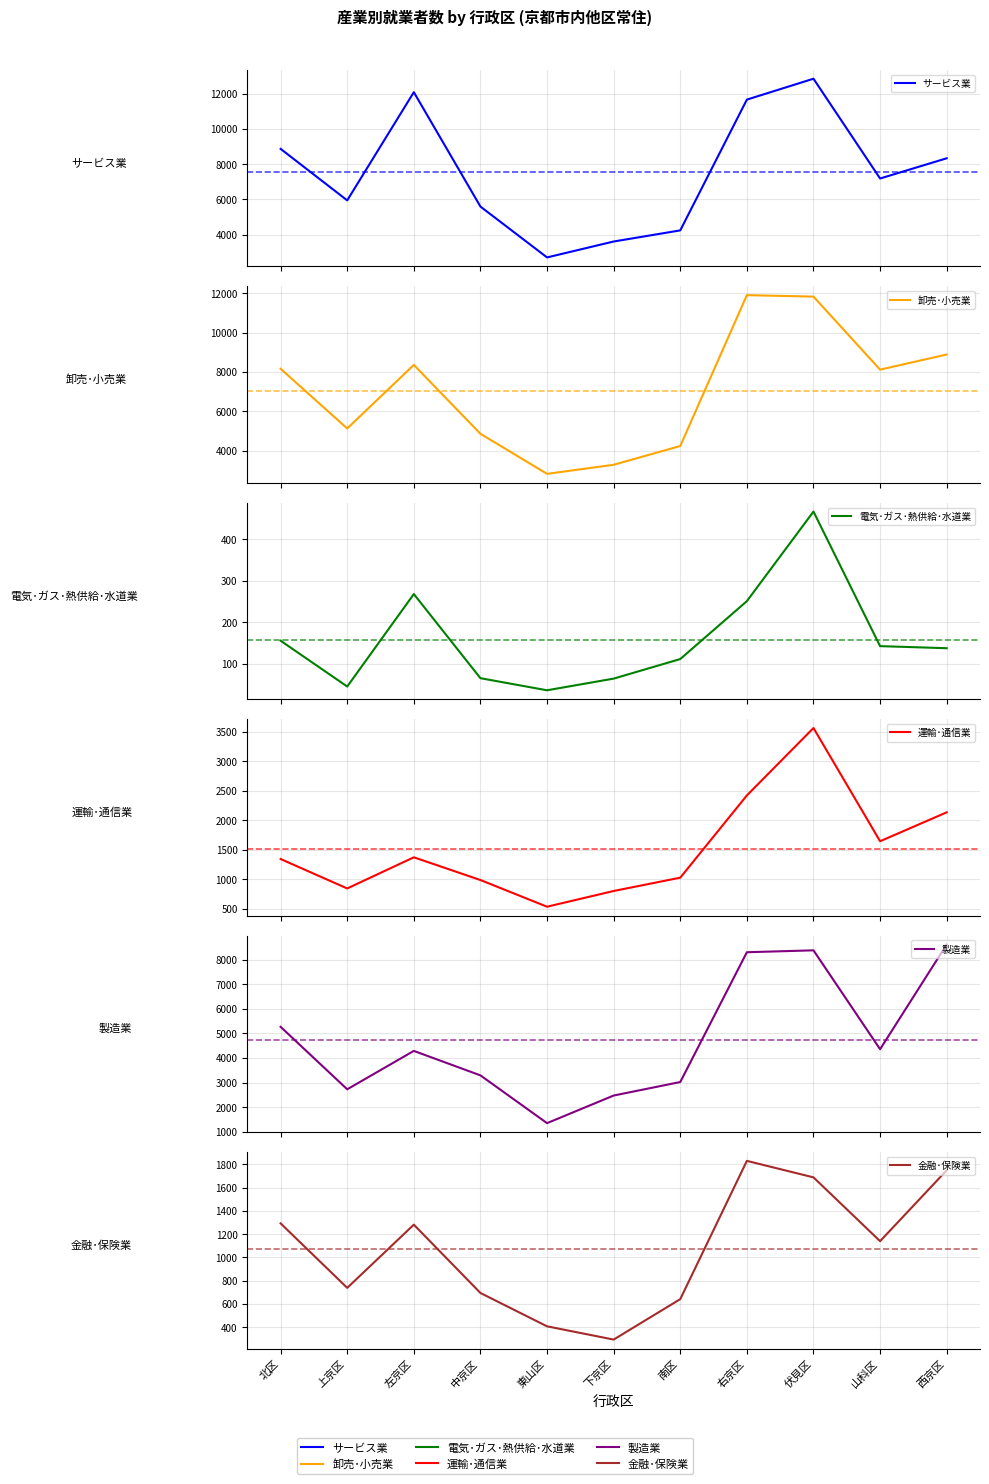

What is the value of the 金融･保険業 point at the 11th from the left?

1750